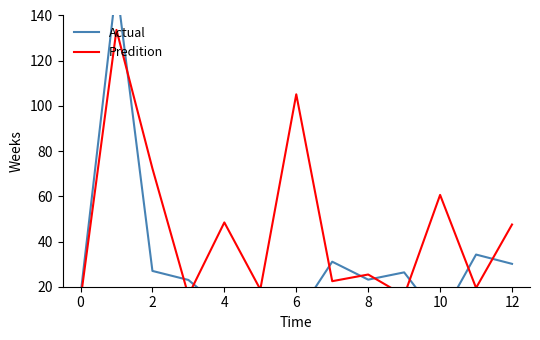

What is the spread (max minus min) of values at 4?

6.8